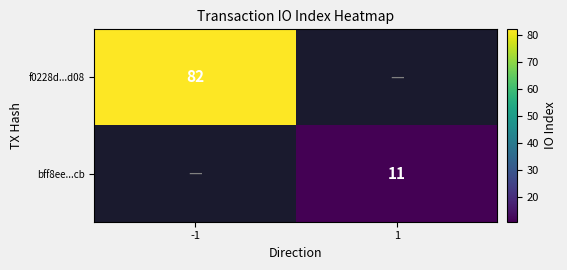

At how many categories does at least one series exceed 22?

1